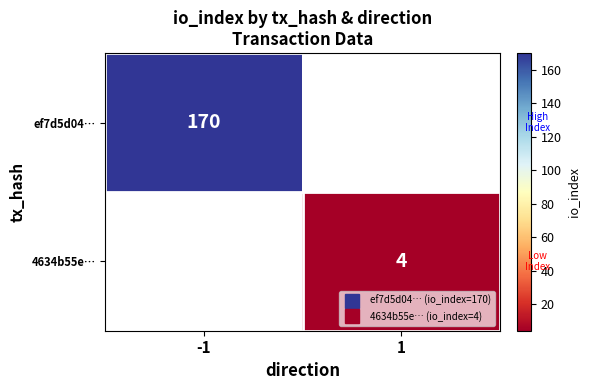

At how many categories does at least one series exceed 35?

1